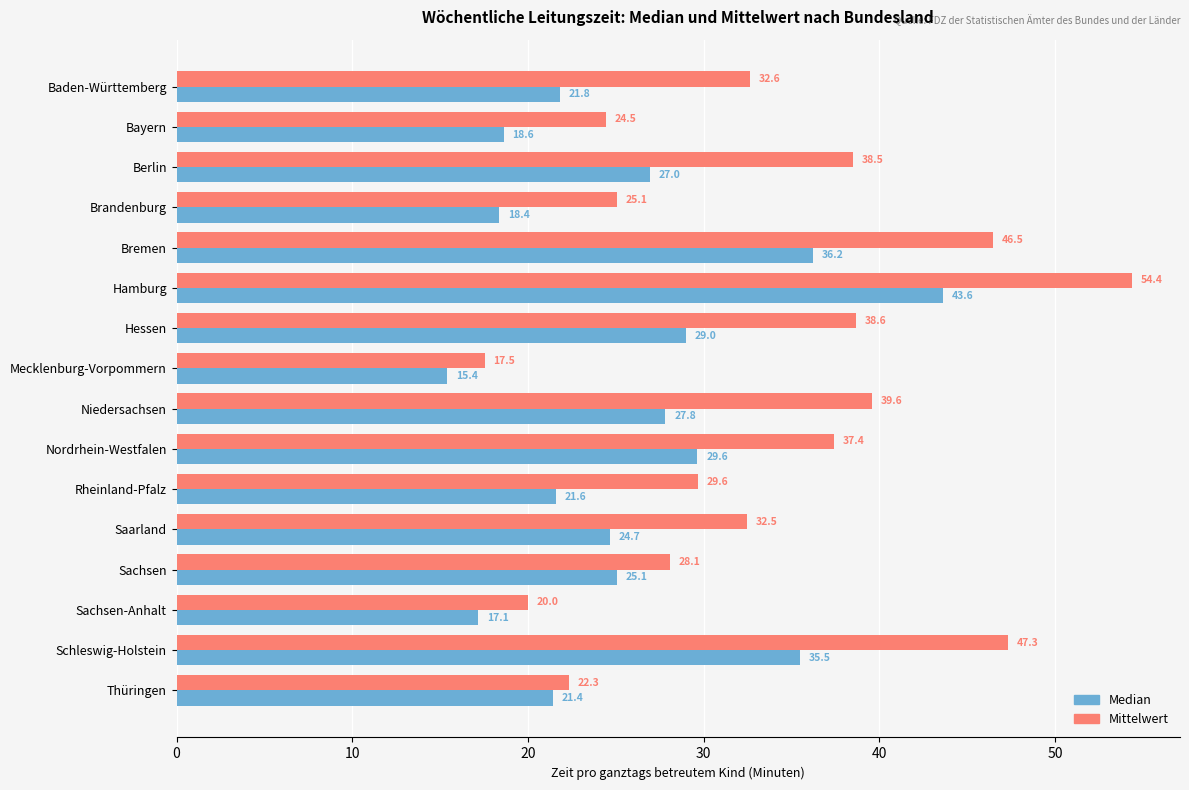

Which category has the lowest value in the Mittelwert series?

Mecklenburg-Vorpommern